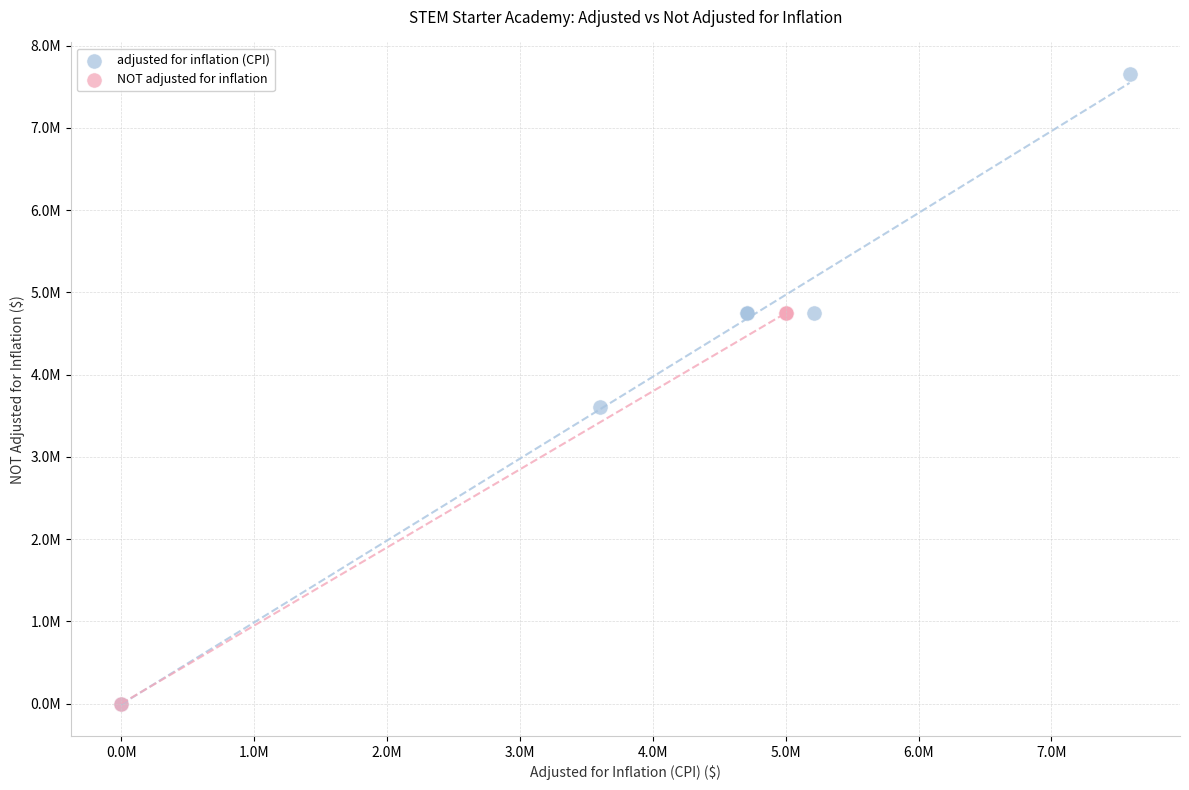

What are all the series names shown in the legend?

adjusted for inflation (CPI), NOT adjusted for inflation